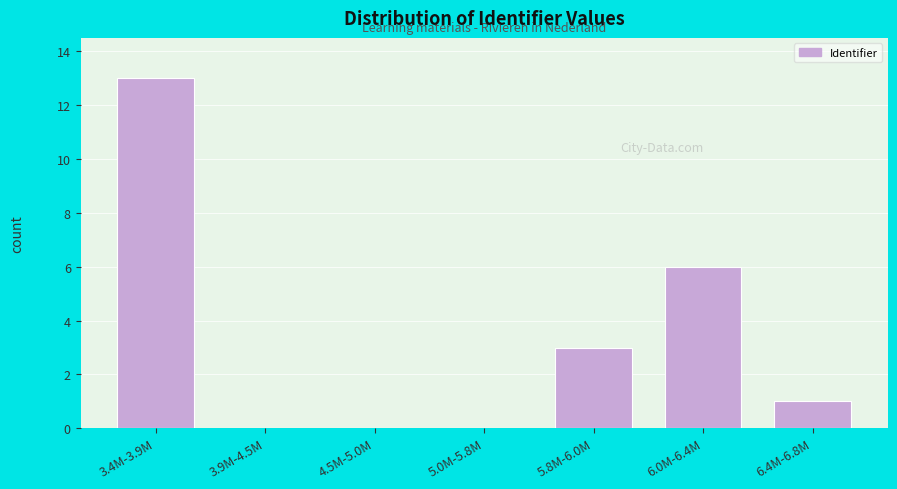

Reading right to left, transcribe all the data shown in this chart.

6.4M-6.8M=1	6.0M-6.4M=6	5.8M-6.0M=3	5.0M-5.8M=0	4.5M-5.0M=0	3.9M-4.5M=0	3.4M-3.9M=13